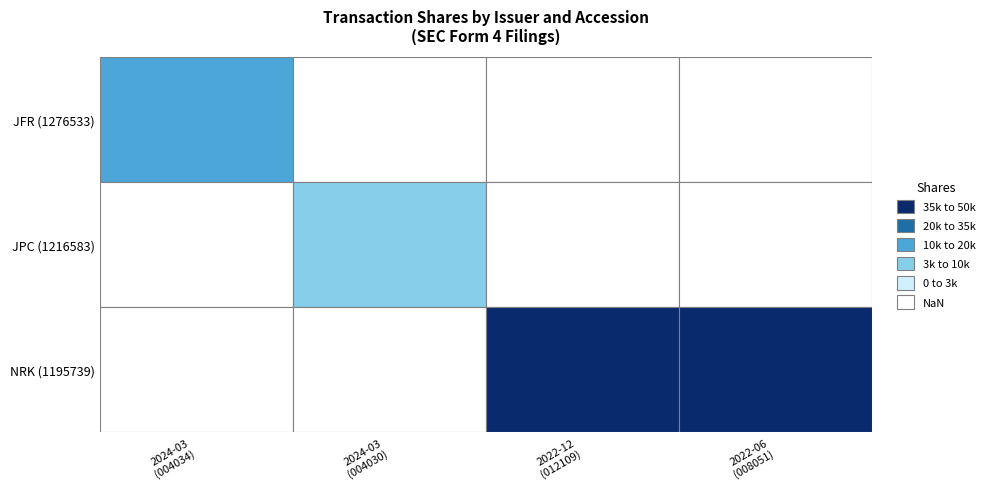

What is the difference between the highest and lowest values at 2?

42174